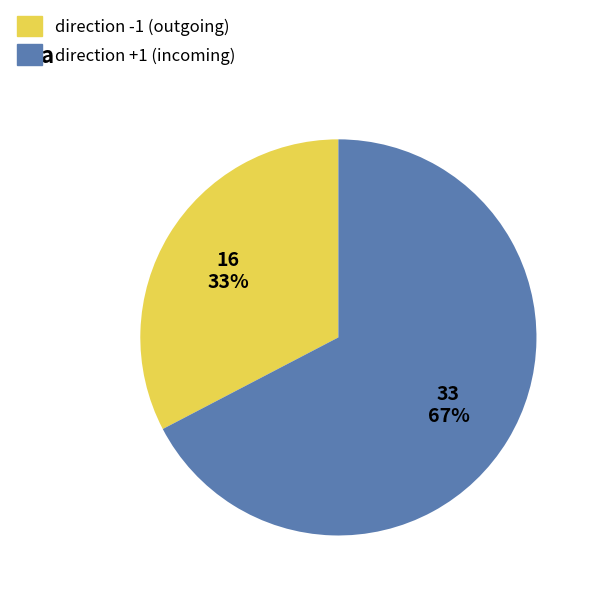

Is the sum of direction -1 (outgoing) and direction +1 (incoming) greater than half?

Yes